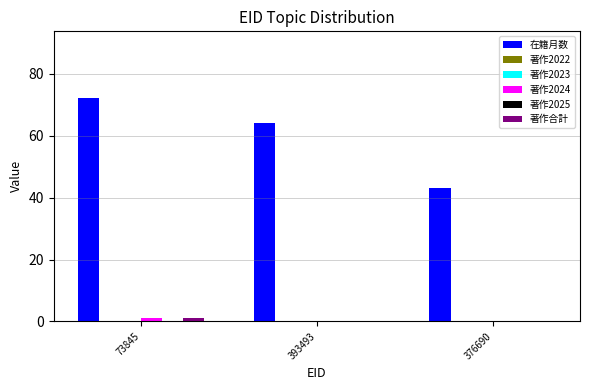

Reading right to left, what are all the values shown in this chart?

在籍月数: 376690=43	393493=64	73845=72
著作2022: 376690=0	393493=0	73845=0
著作2023: 376690=0	393493=0	73845=0
著作2024: 376690=0	393493=0	73845=1
著作2025: 376690=0	393493=0	73845=0
著作合計: 376690=0	393493=0	73845=1